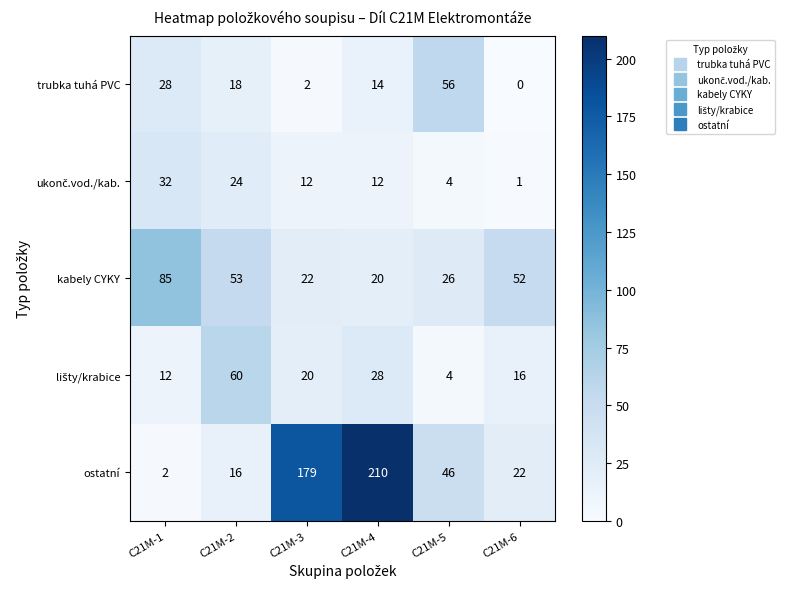

What is the sum of the kabely CYKY values at C21M-1 and C21M-5?

111